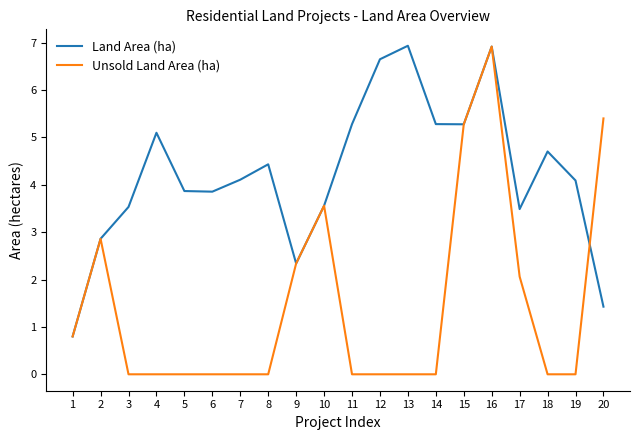

Which series has the widest spread of values?

Unsold Land Area (ha)